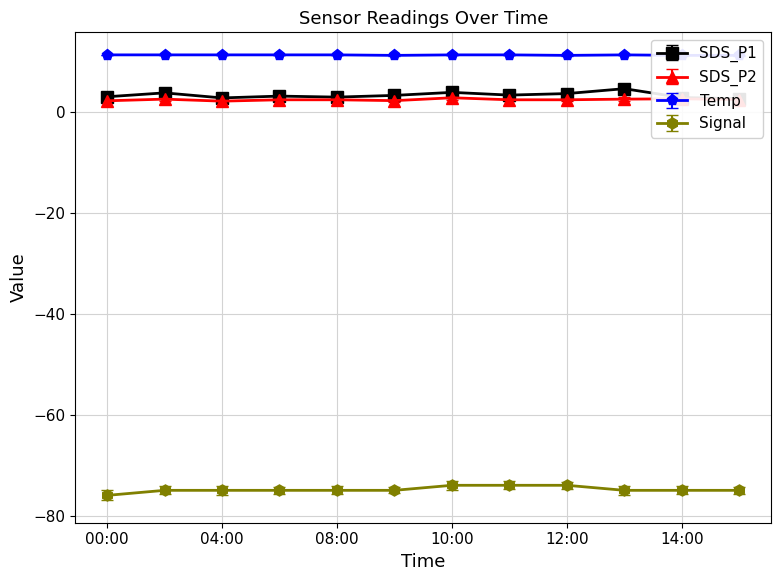

True or false: Signal and SDS_P2 intersect in this chart.

False